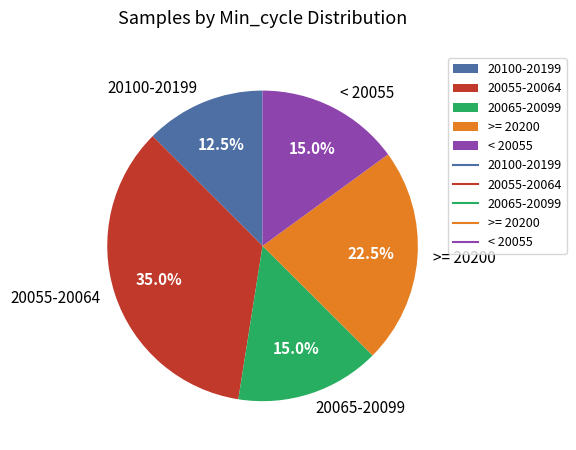

What portion of the pie excludes 20100-20199?

87.5%